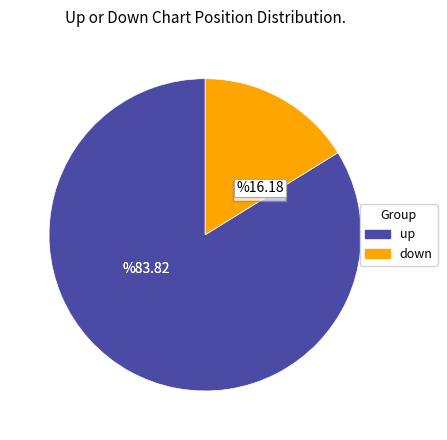

Combined, do up and down account for over 50%?

Yes